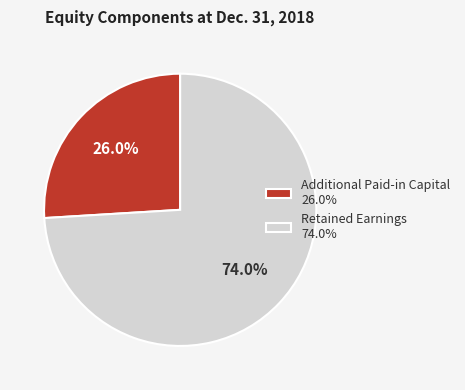

Count the number of slices in the pie.

2